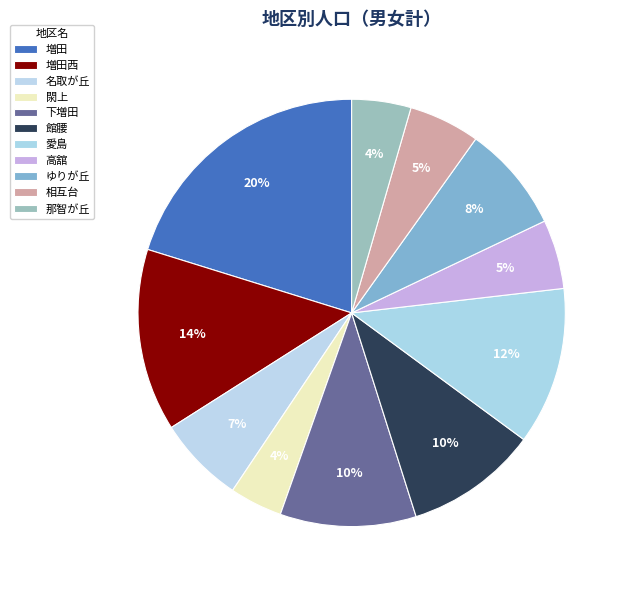

To the nearest percent, what portion does 愛島 represent?

12%